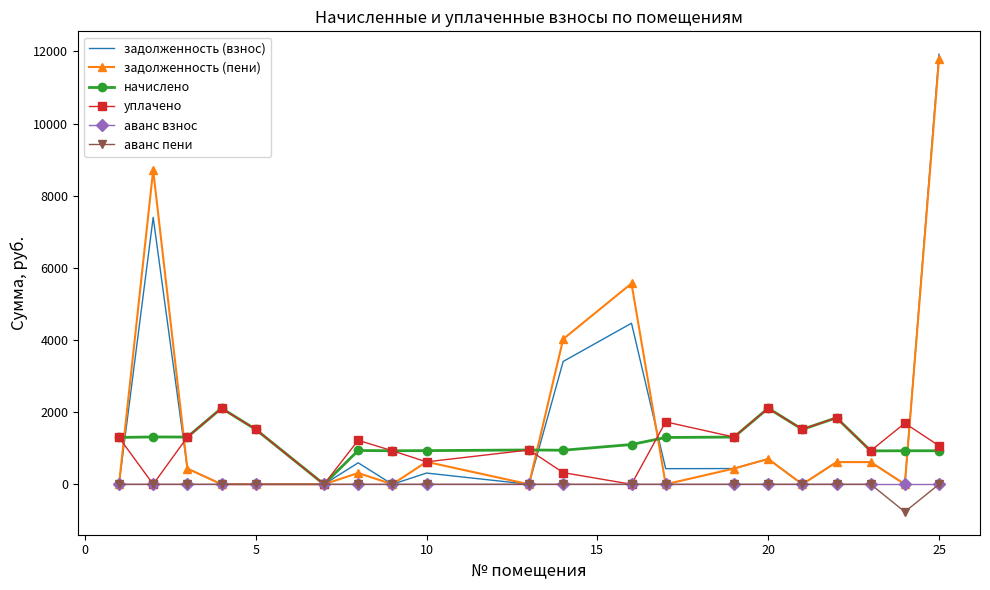

What is the highest value of the задолженность (пени) series?

11784.6